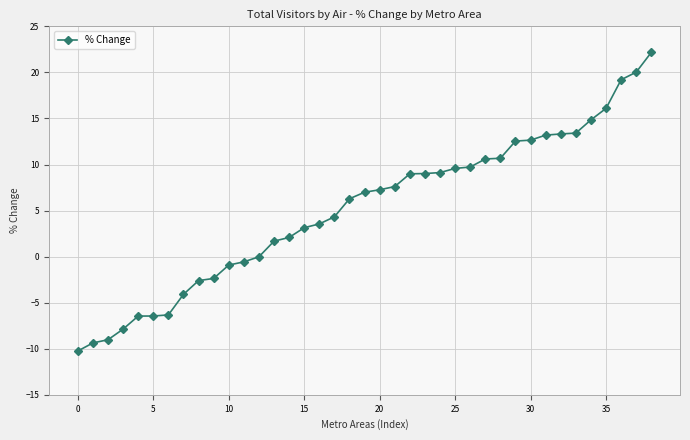

What is the average value?

5.2